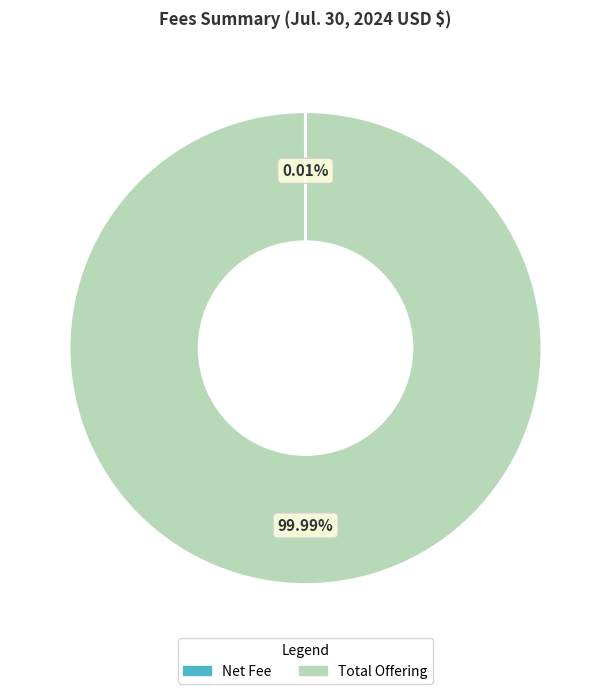

Which slice is the largest?

Total Offering